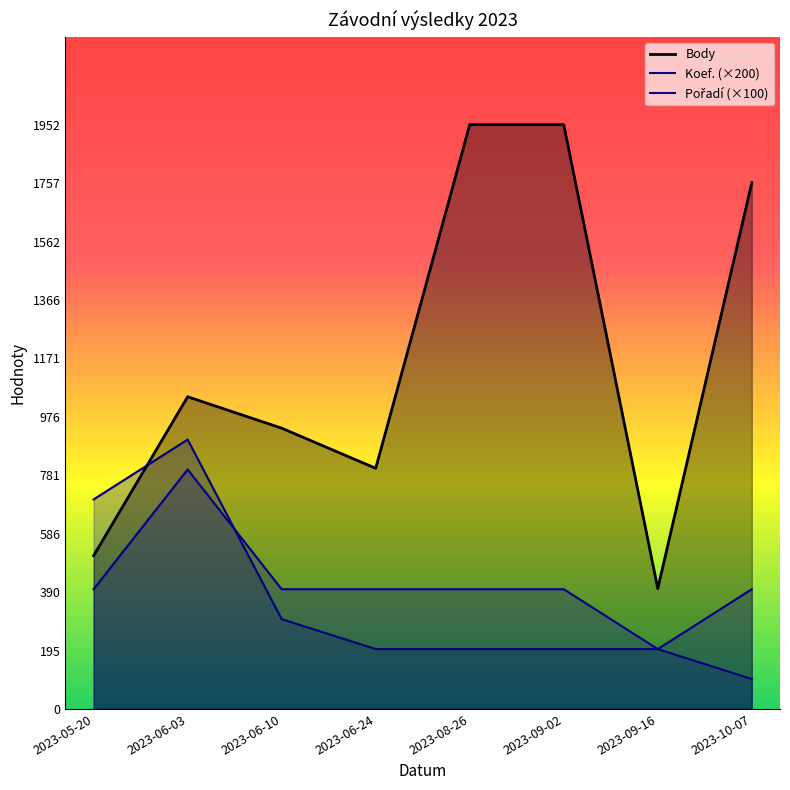

What are all the series names shown in the legend?

Body, Koef., Pořadí